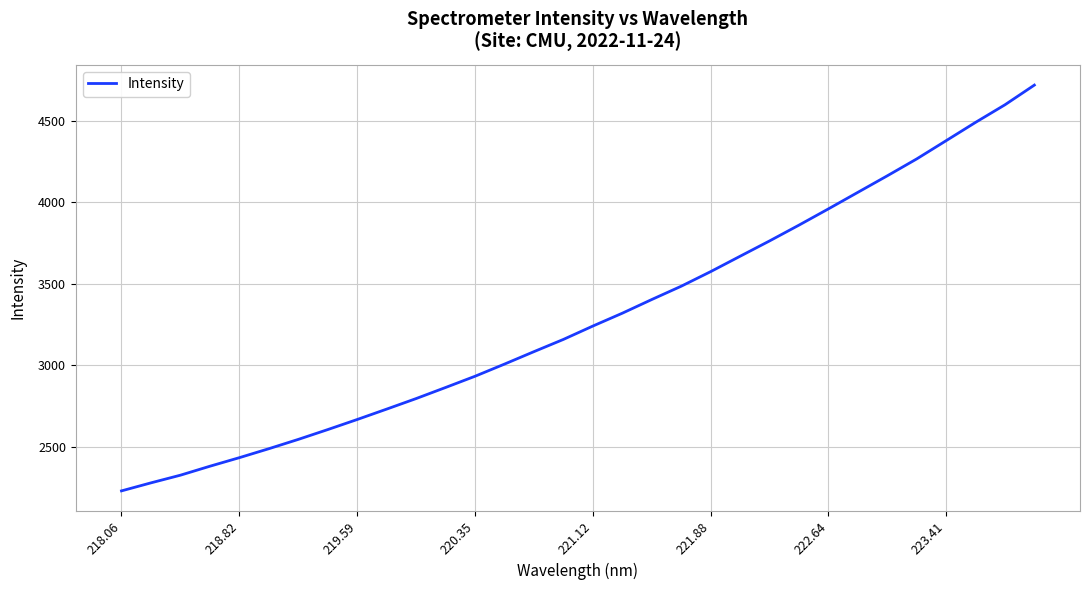

What is the greatest value displayed?

4720.1